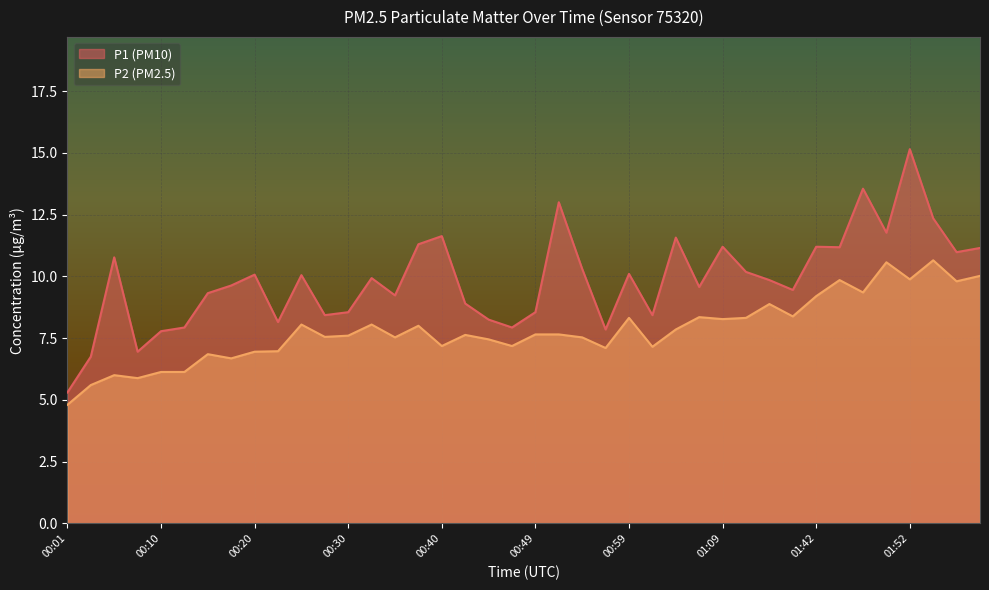

How many interior local valleys does the P2 series have?

13